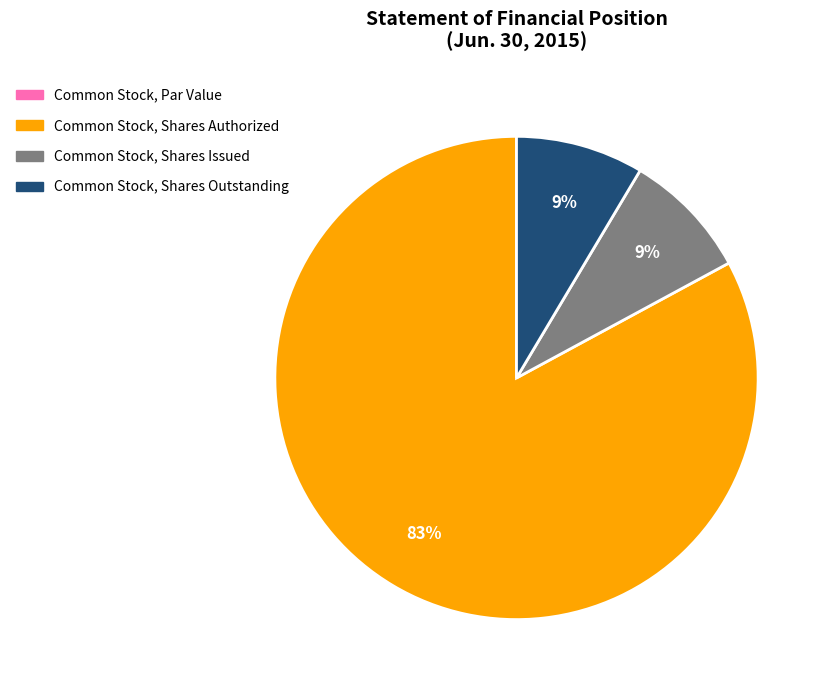

Which category accounts for the majority?

Common Stock, Shares Authorized